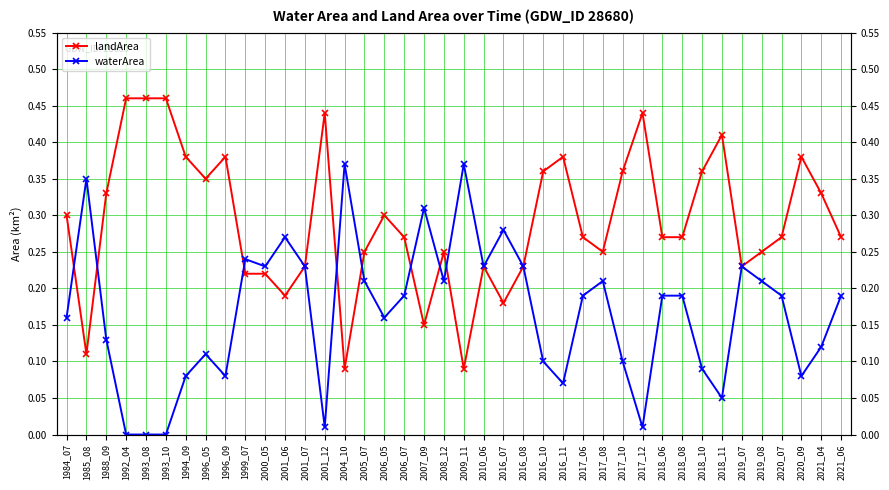

How many values in waterArea are above zero?

37